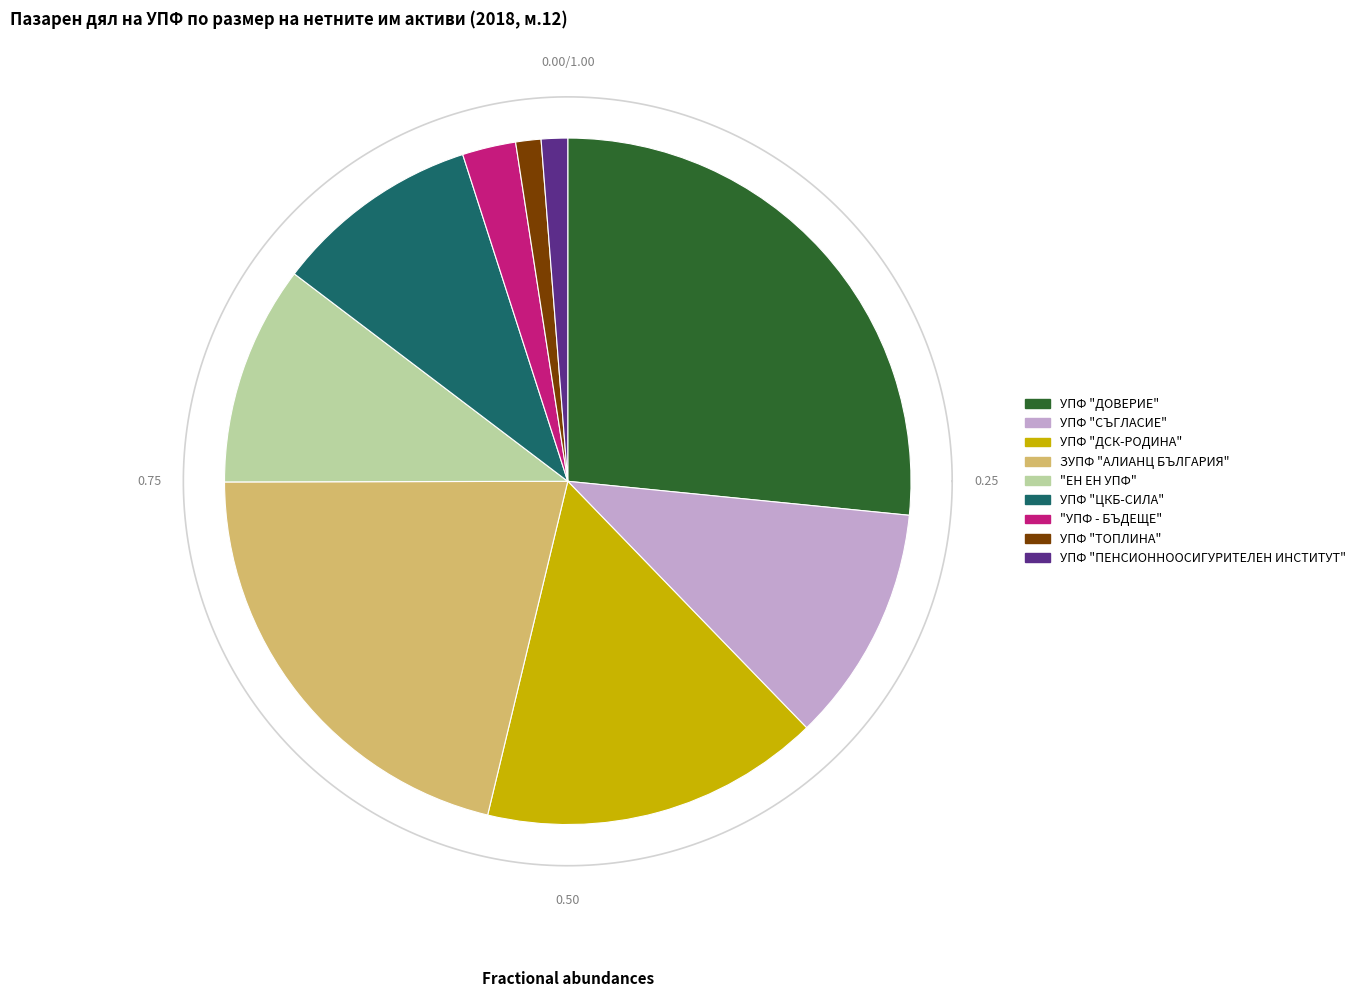

What percentage is NOT represented by "УПФ - БЪДЕЩЕ"?

97.5%